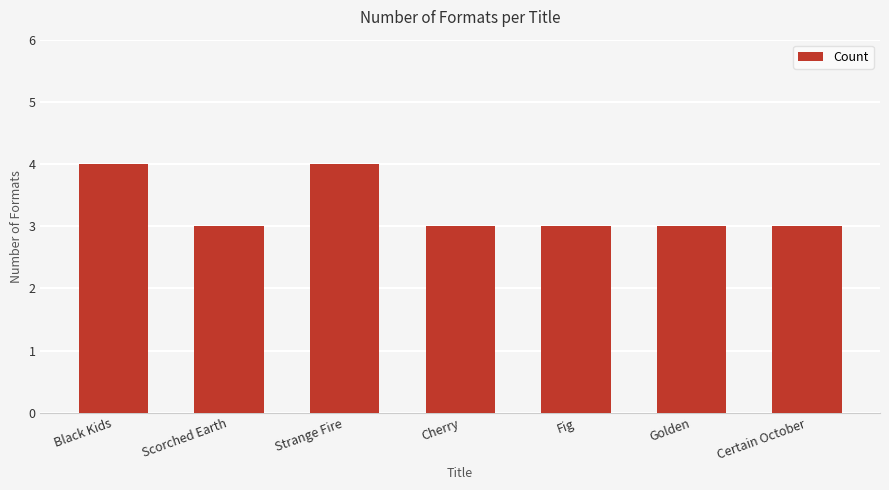

How many data points does each series have?

7